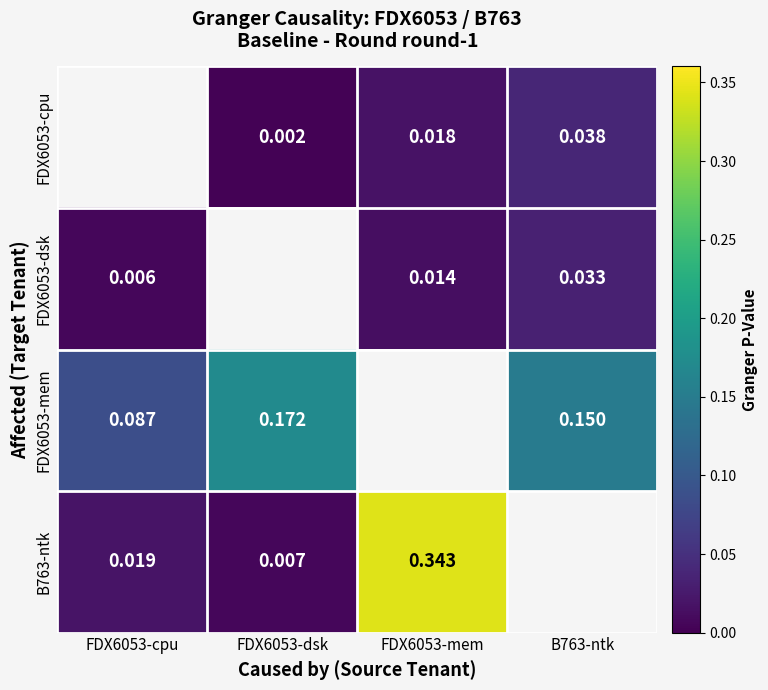

Is the value of FDX6053-cpu at FDX6053-dsk greater than the value of B763-ntk at FDX6053-mem?

No